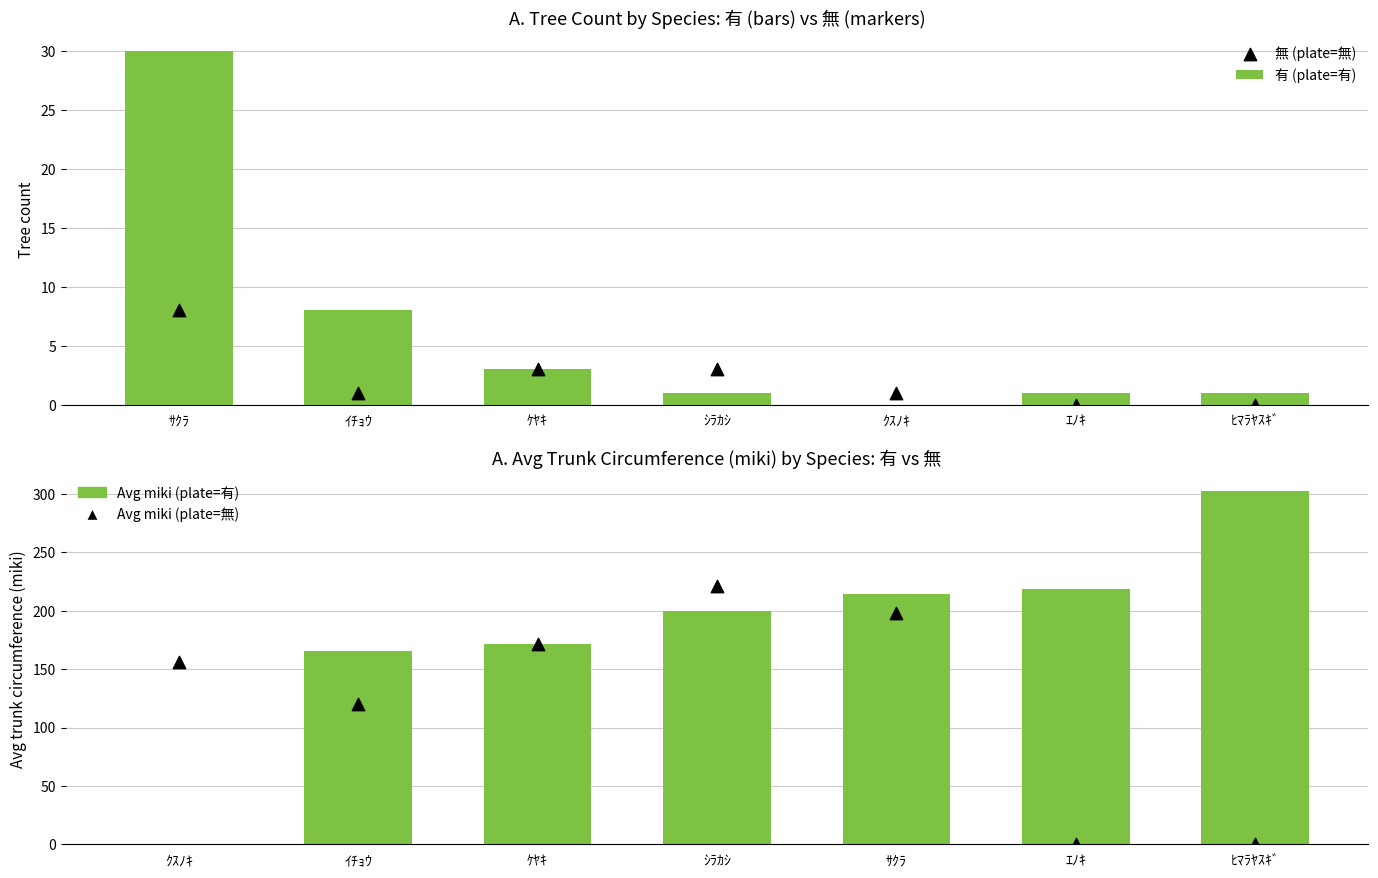

At how many categories does at least one series exceed 61?

7